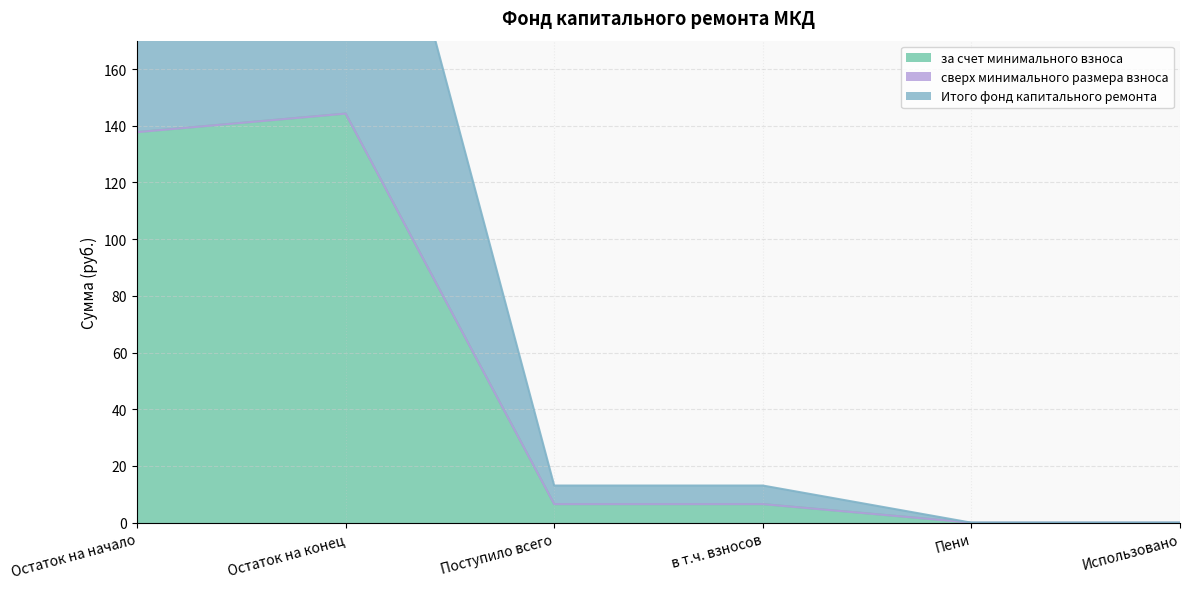

The value of за счет минимального взноса at Поступило всего is 6.5. True or false?

True